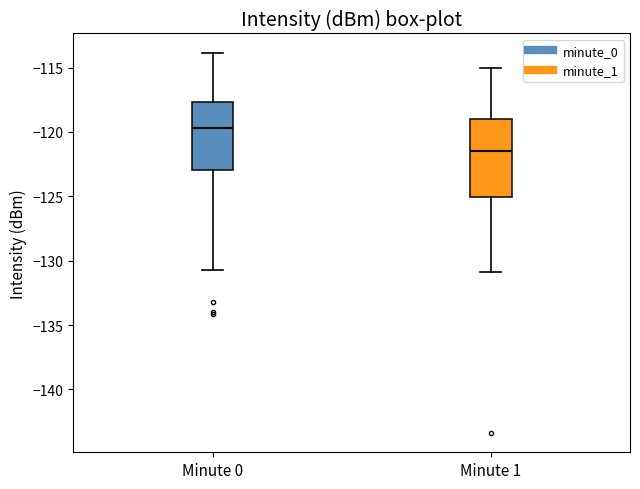

Reading left to right, read every box against the y-axis: the position of its median line, the range the box covers, and the ends of its whiskers. The values are not printed on the chart, so give them approximately, as read against the axis.

Minute 0: median -119.5, box -123.0 to -117.5, whiskers -130.5 to -114.0
Minute 1: median -121.5, box -125.0 to -119.0, whiskers -131.0 to -115.0